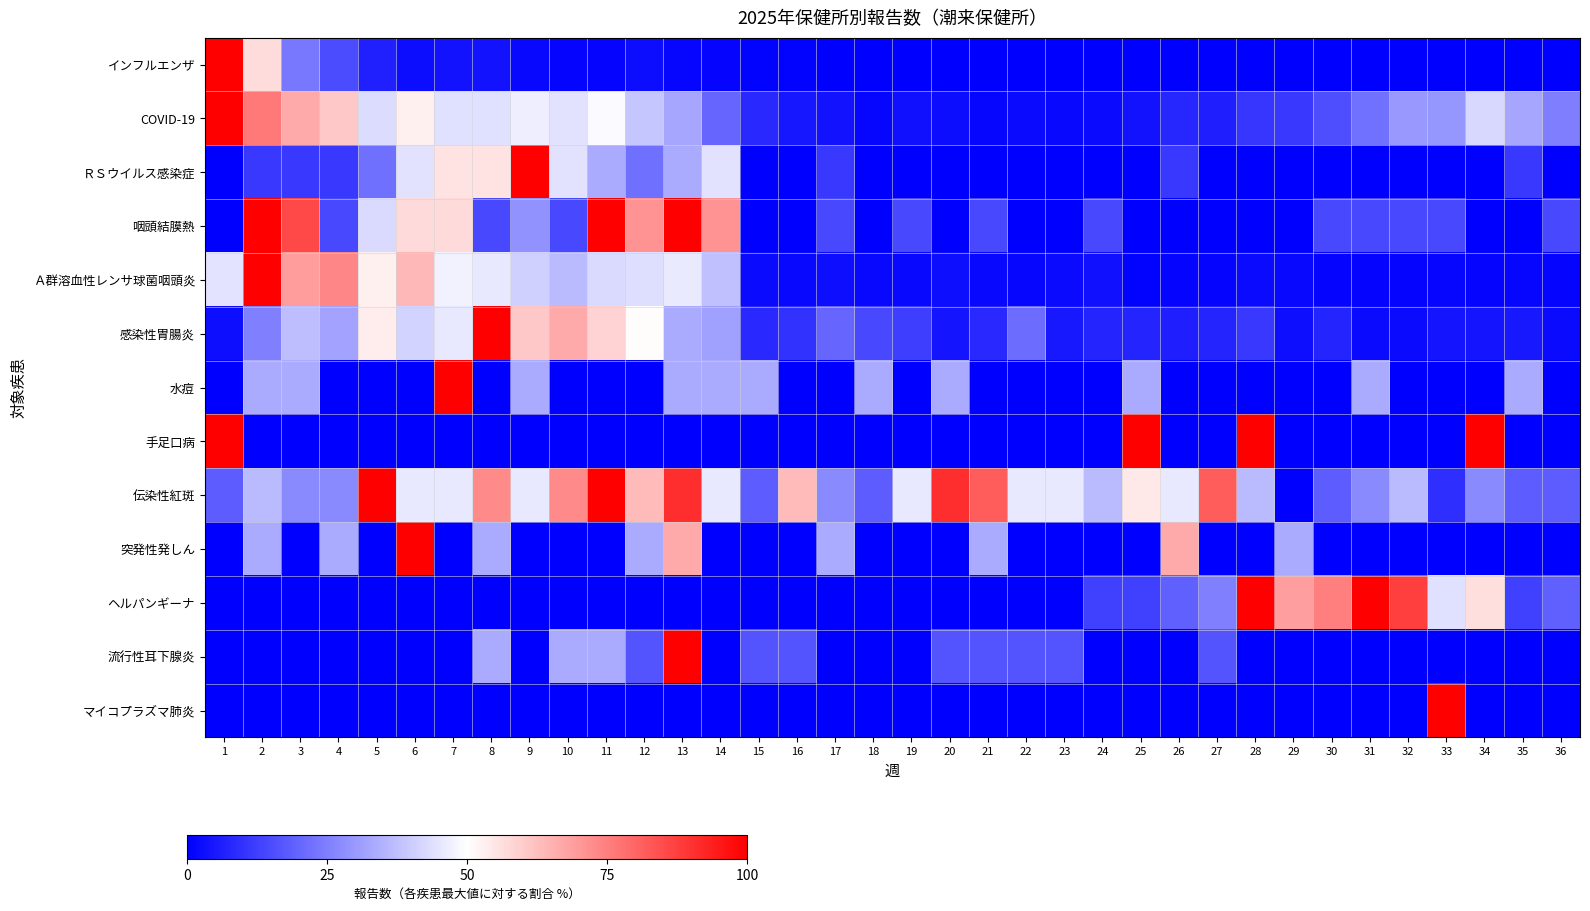

How many distinct data groups are displayed?

13